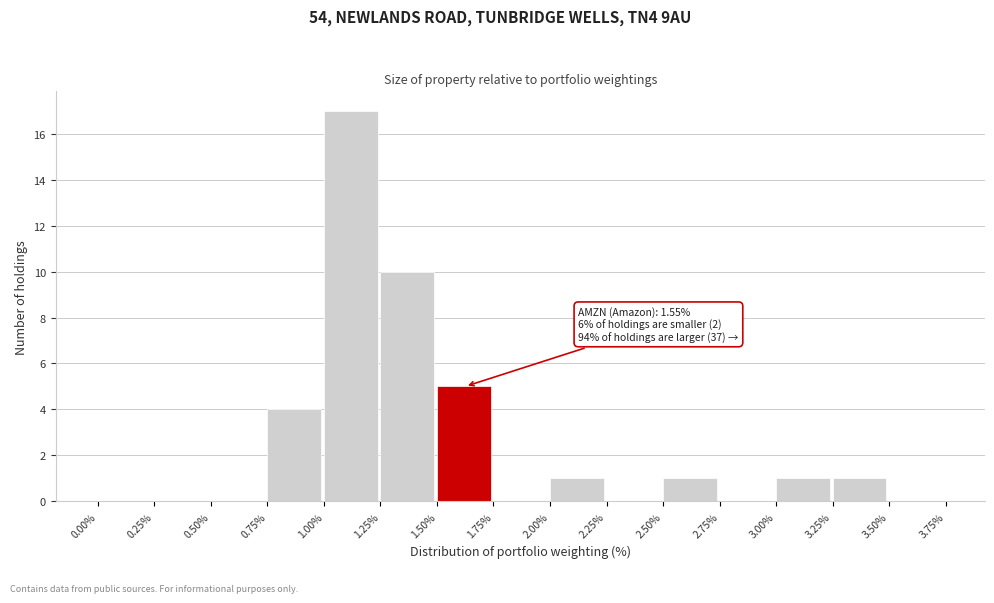

Which range on the x-axis has the tallest bar?

1.00% to 1.25%